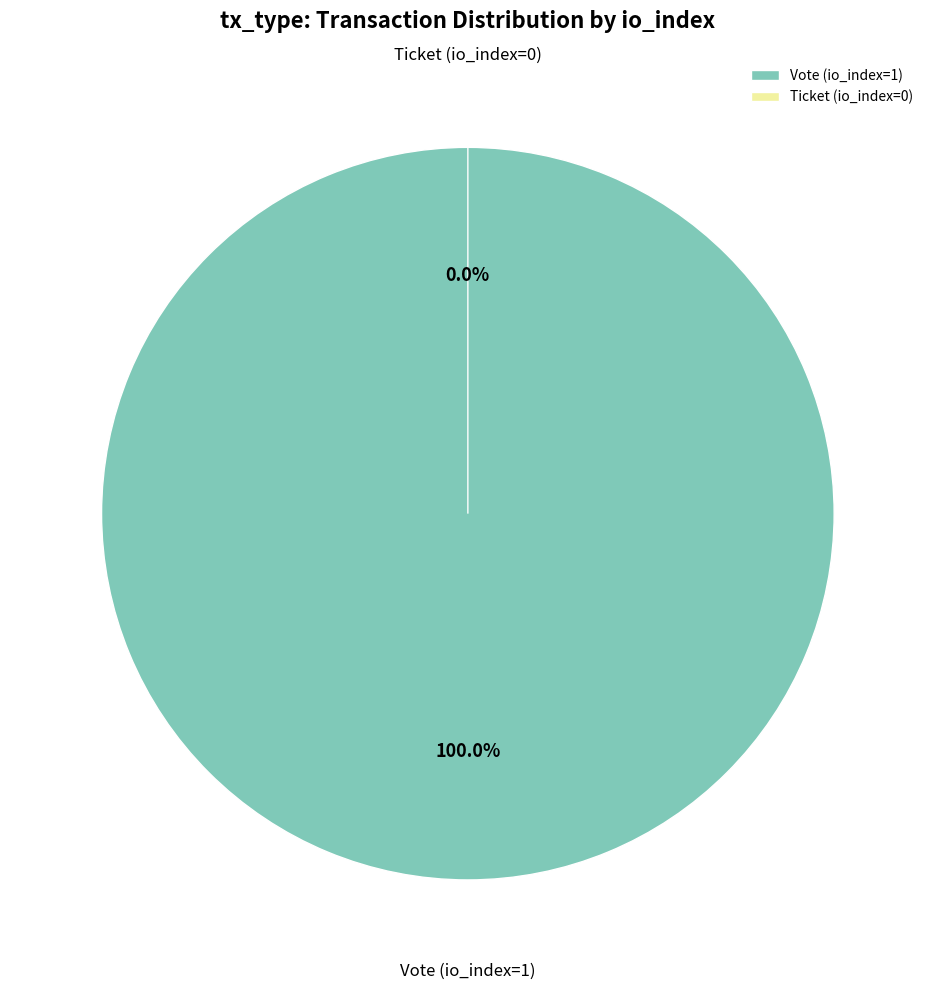

Do Vote (io_index=1) and Ticket (io_index=0) together represent more than half of the pie?

Yes